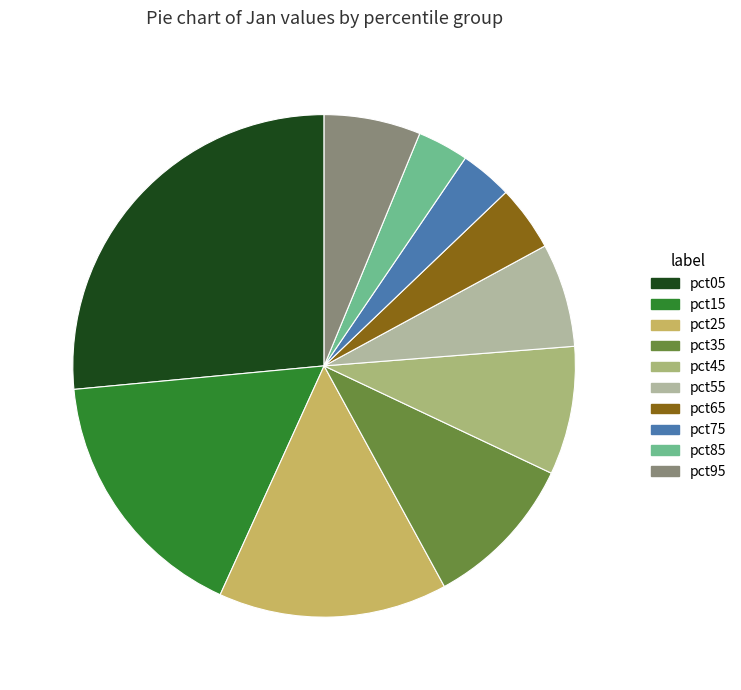

Does pct15 represent more than half of the total?

No